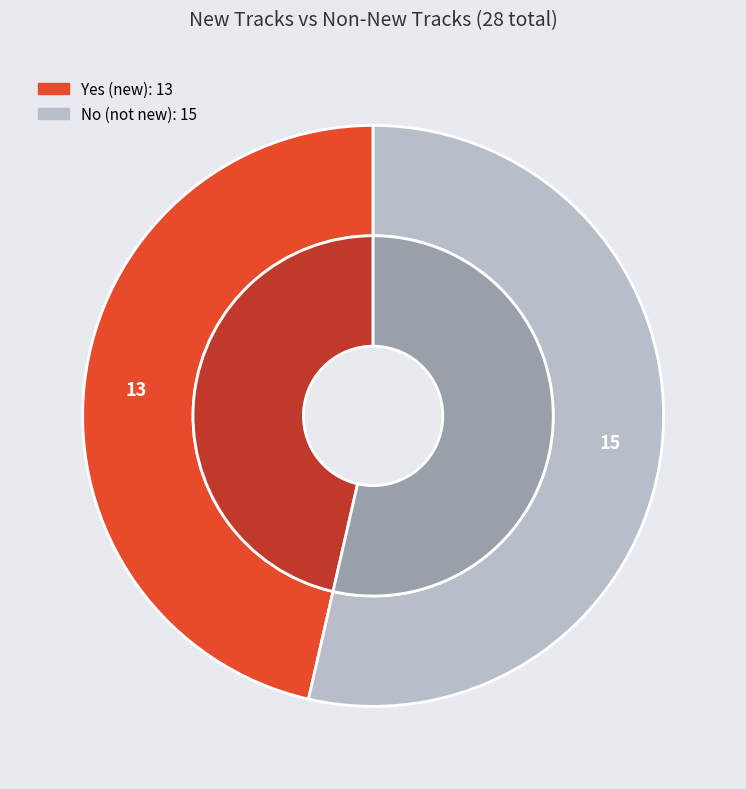

What percentage is the No slice, to the nearest percent?

54%